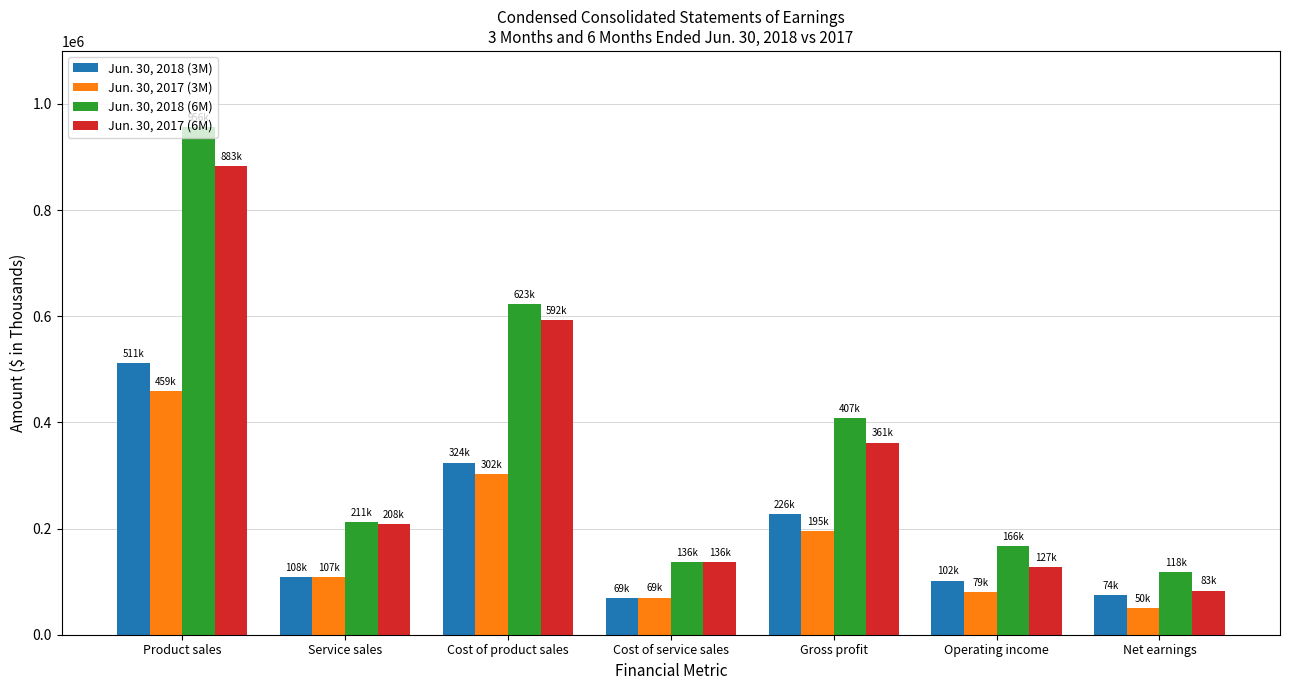

What is the greatest value displayed?

956363